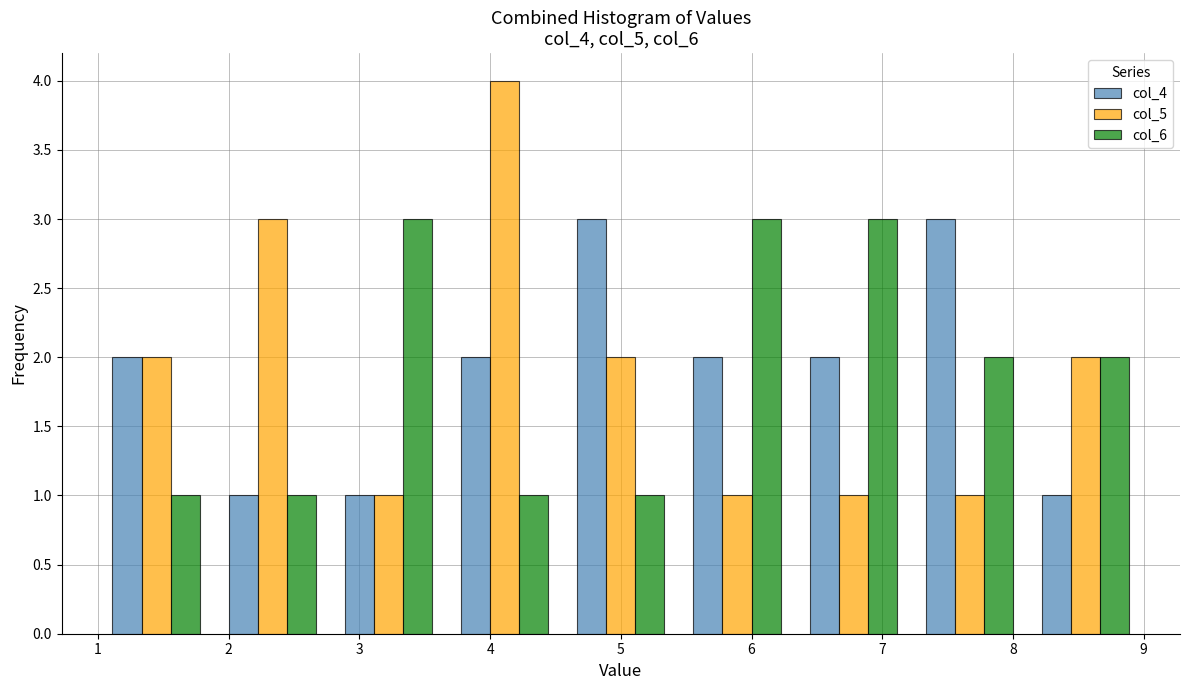

In the col_5 series, which range on the x-axis has the tallest bar?

3.7 to 4.6